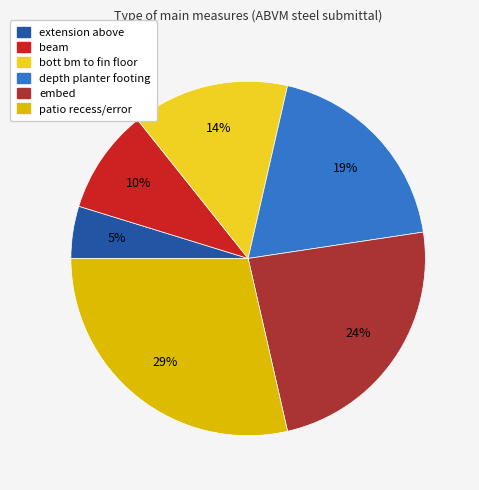

Is the sum of embed and extension above greater than half?

No